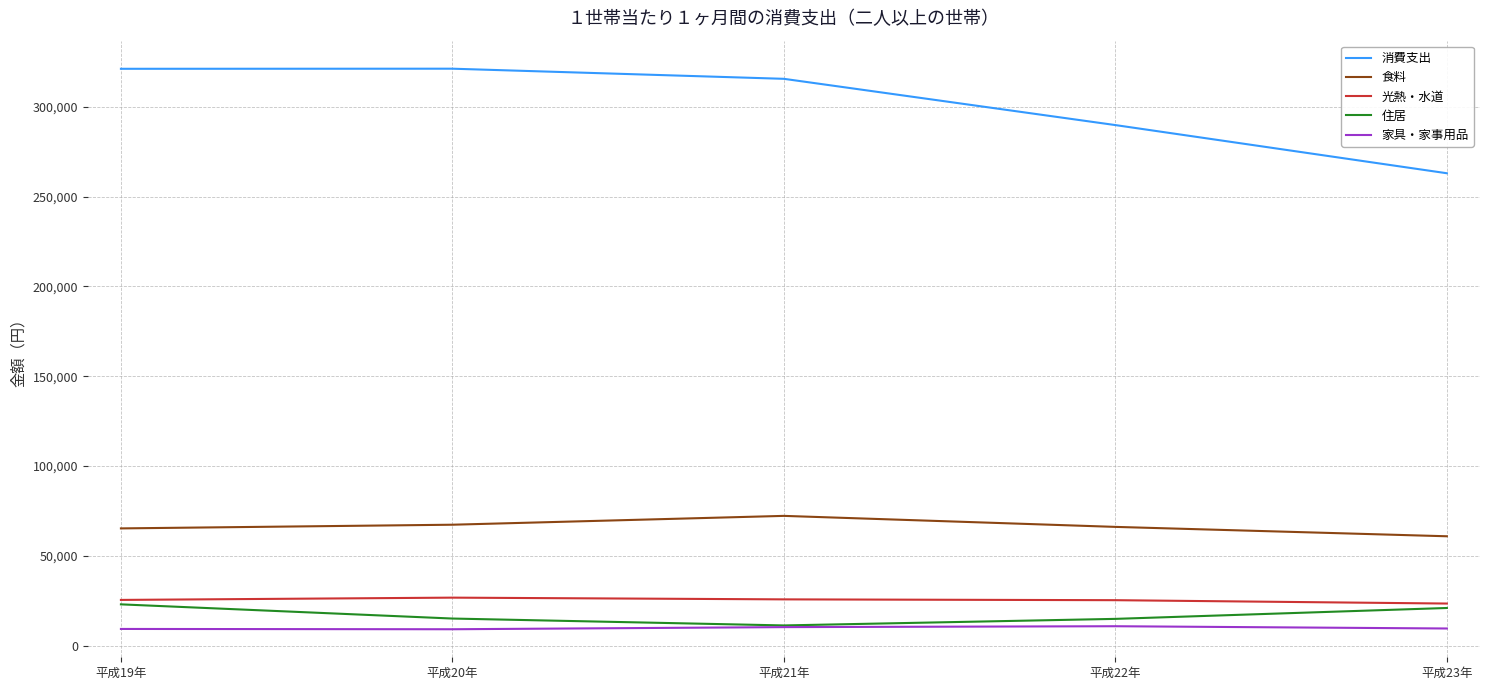

What is the difference between the 消費支出 values at 平成19年 and 平成22年?

31322